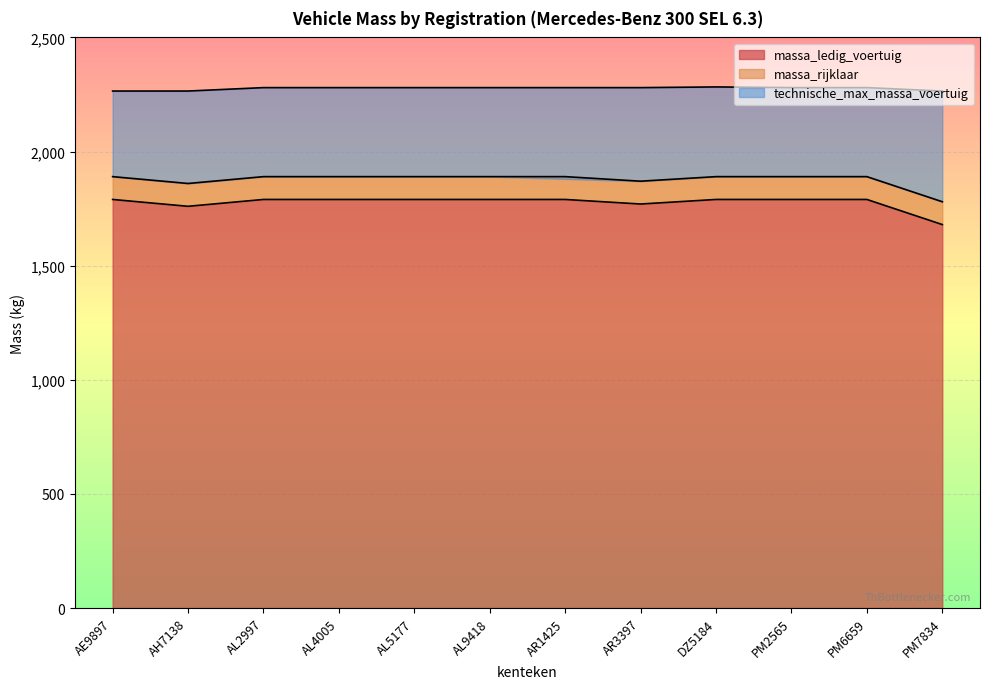

What is the lowest value of the massa_ledig_voertuig series?

1680